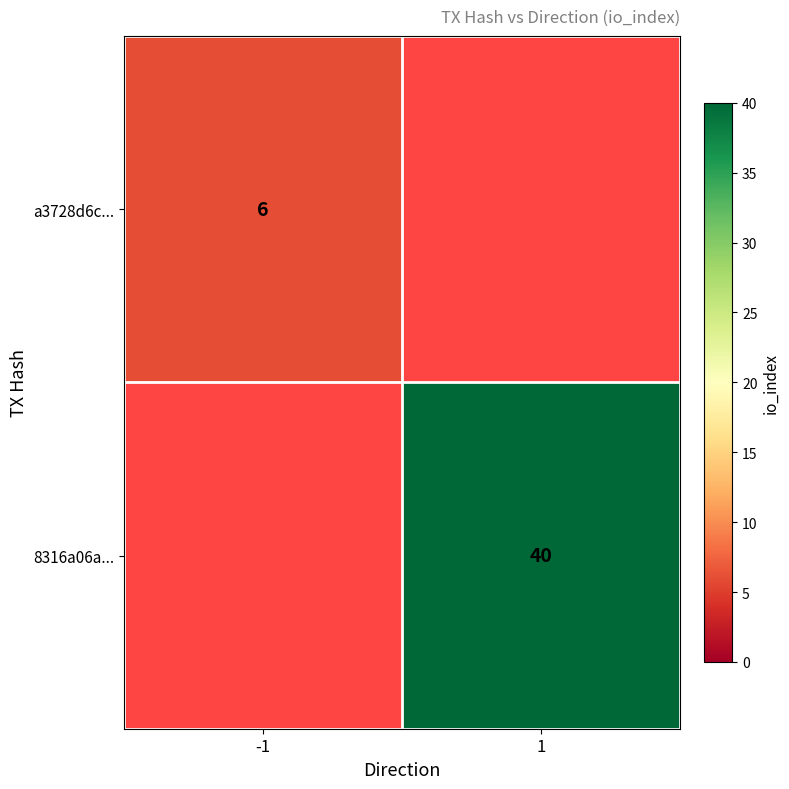

Is it true that 8316a06a... equals 59 at 1?

False